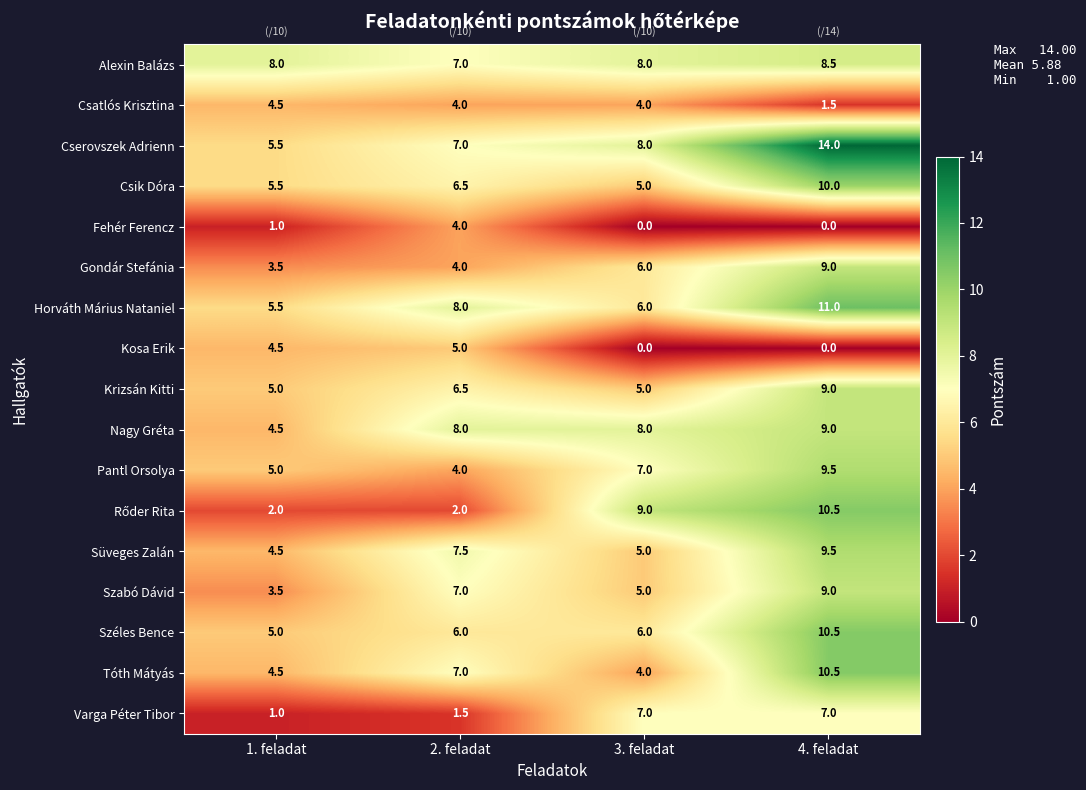

What is the lowest value of the Széles Bence series?

5.0